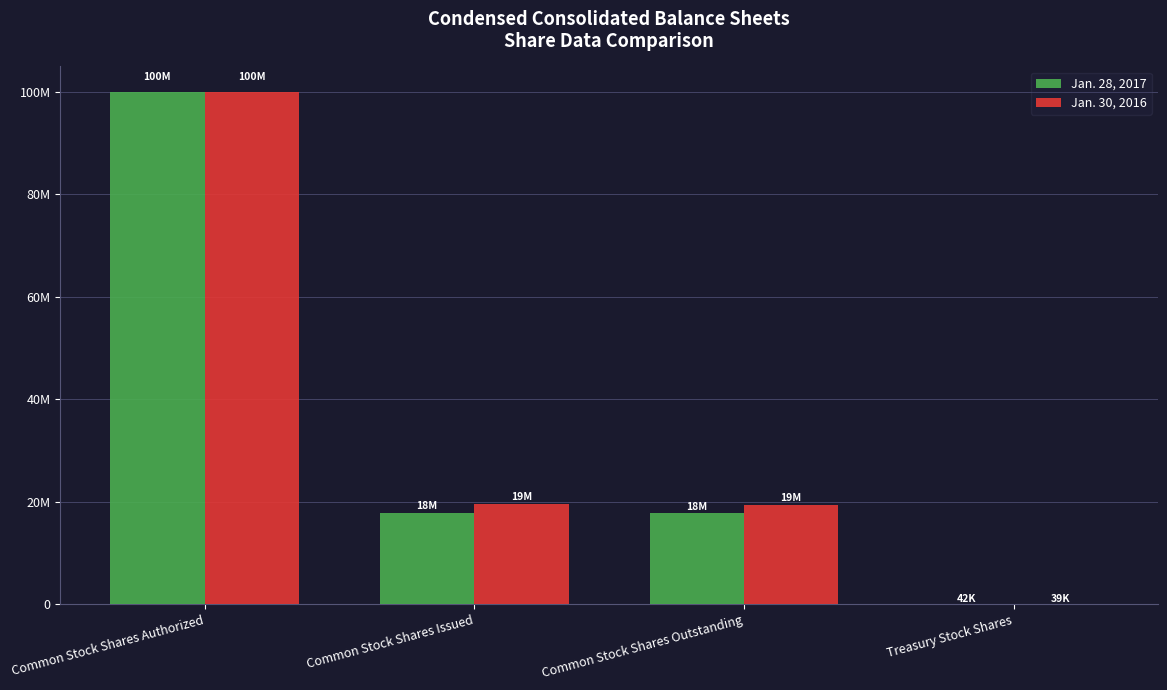

At which label does Jan. 28, 2017 first exceed 17764000?

Common Stock Shares Authorized